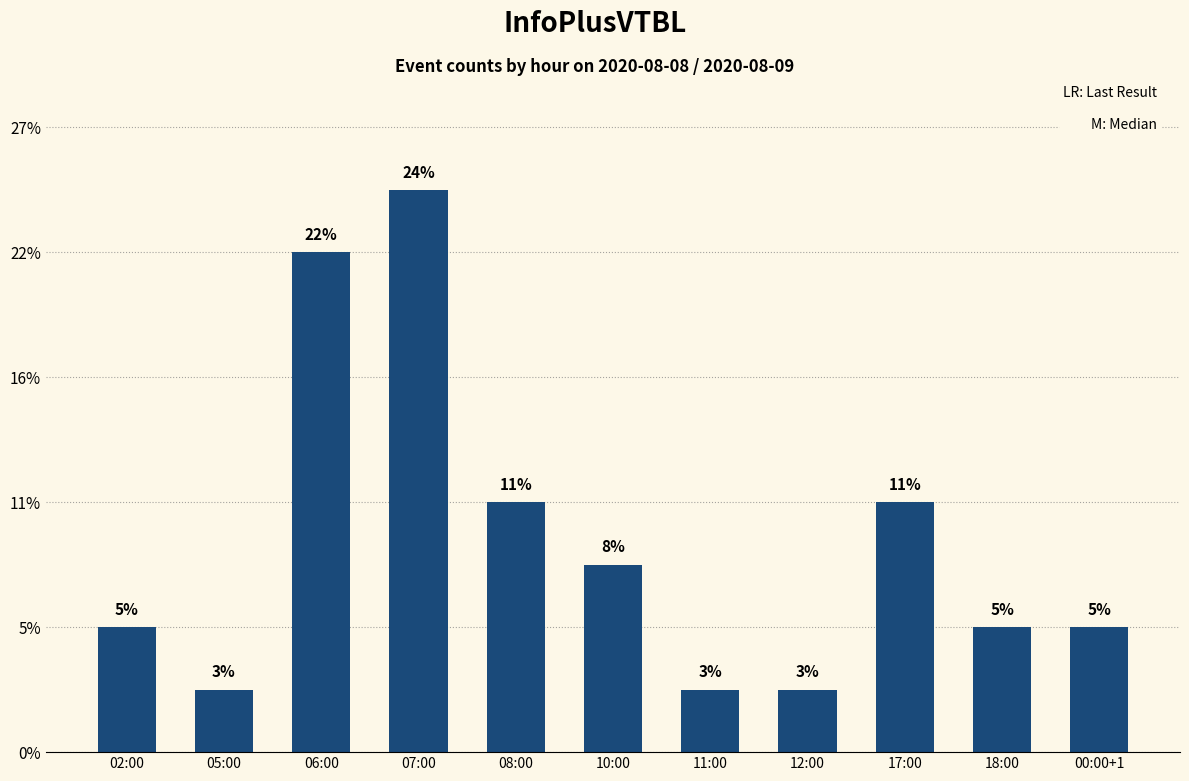

How many series are shown in this chart?

1